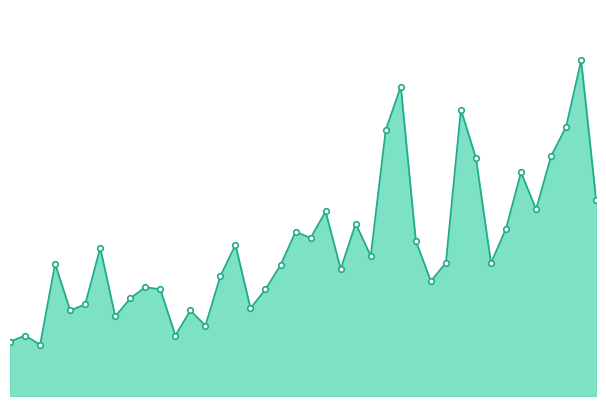

Is this an area chart (filled region under the line)?

Yes